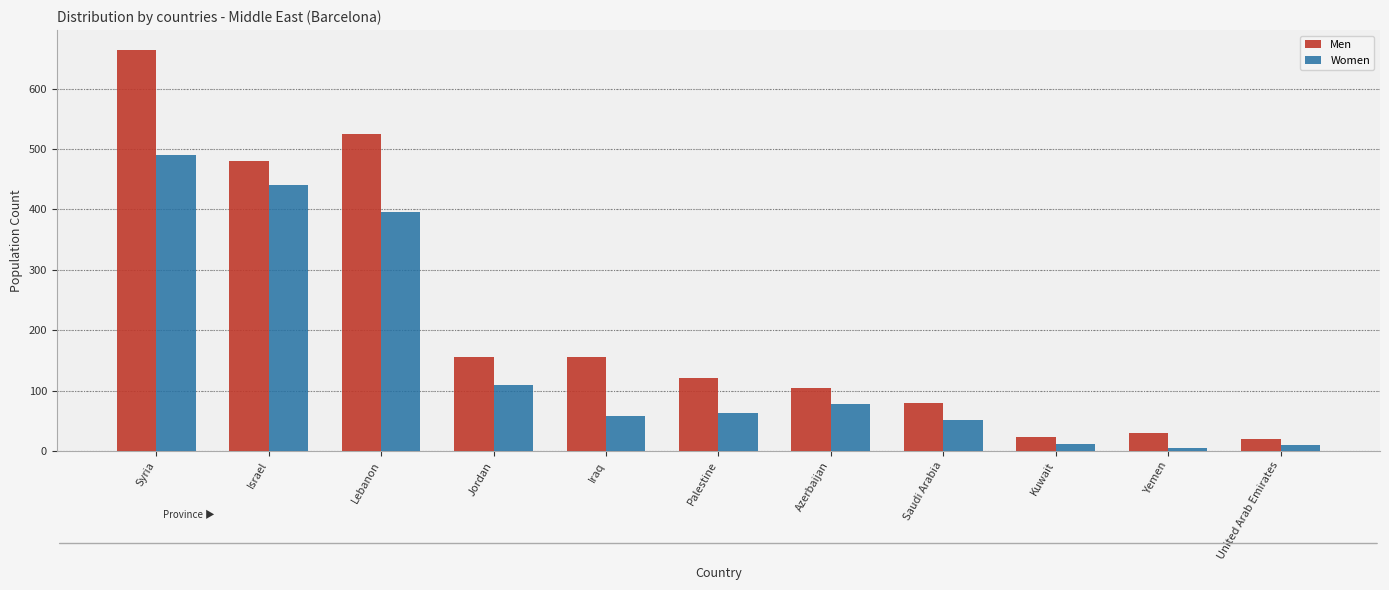

Which category has the highest value across all series?

Syria